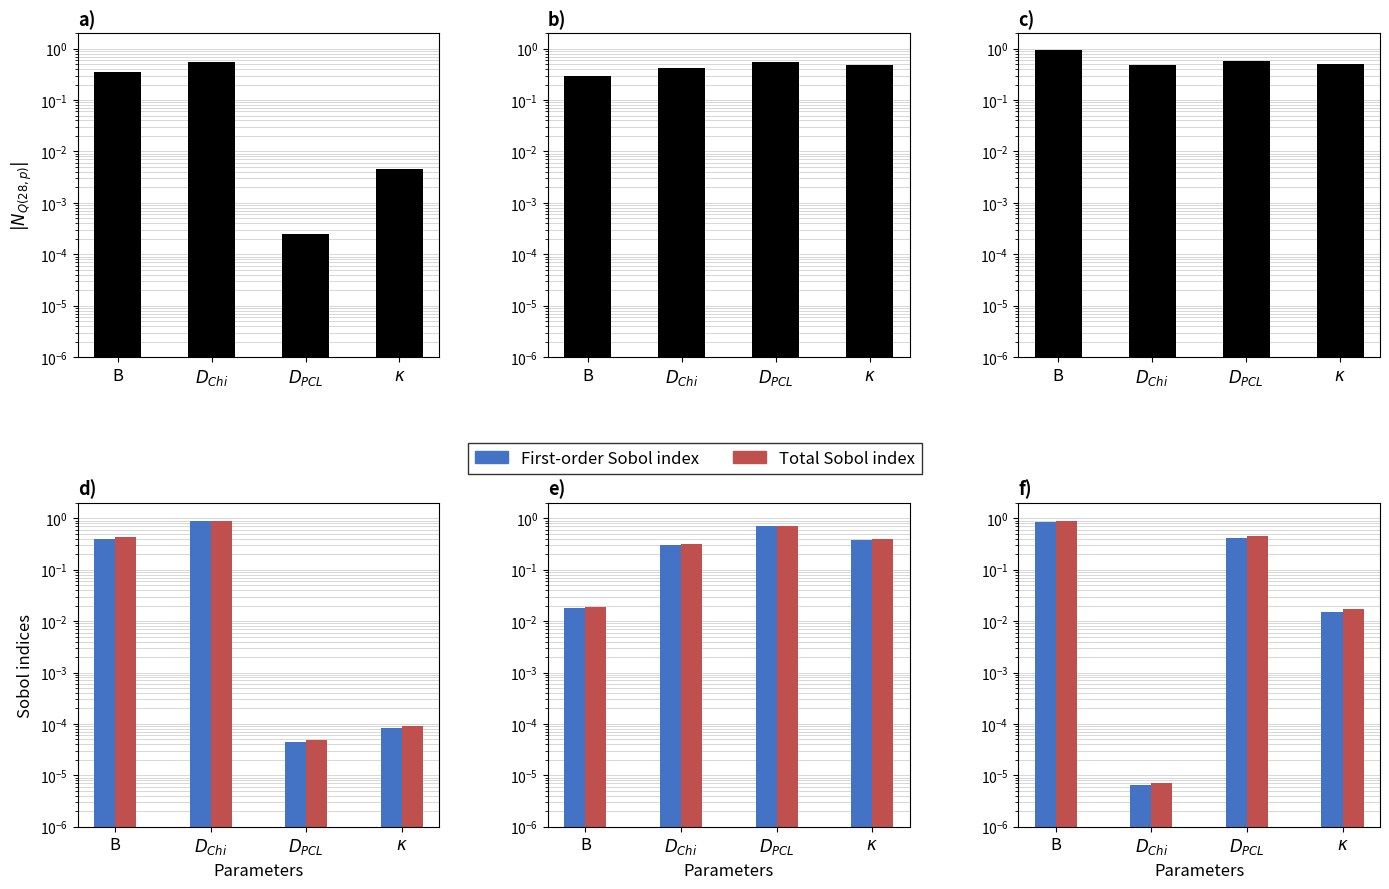

Is it true that First-order Sobol index equals 0.0 at $\kappa$?

False